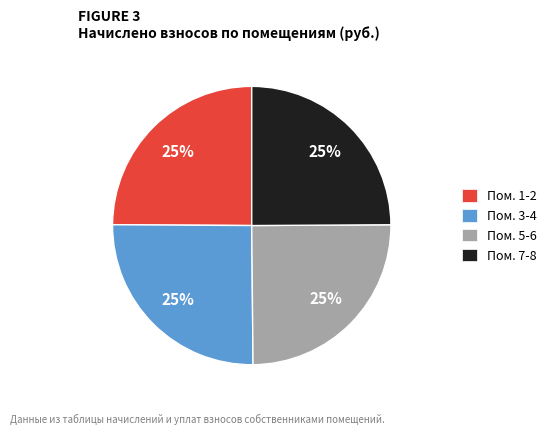

What is the ratio of the value at Пом. 7-8 to the value at Пом. 3-4?

1.0